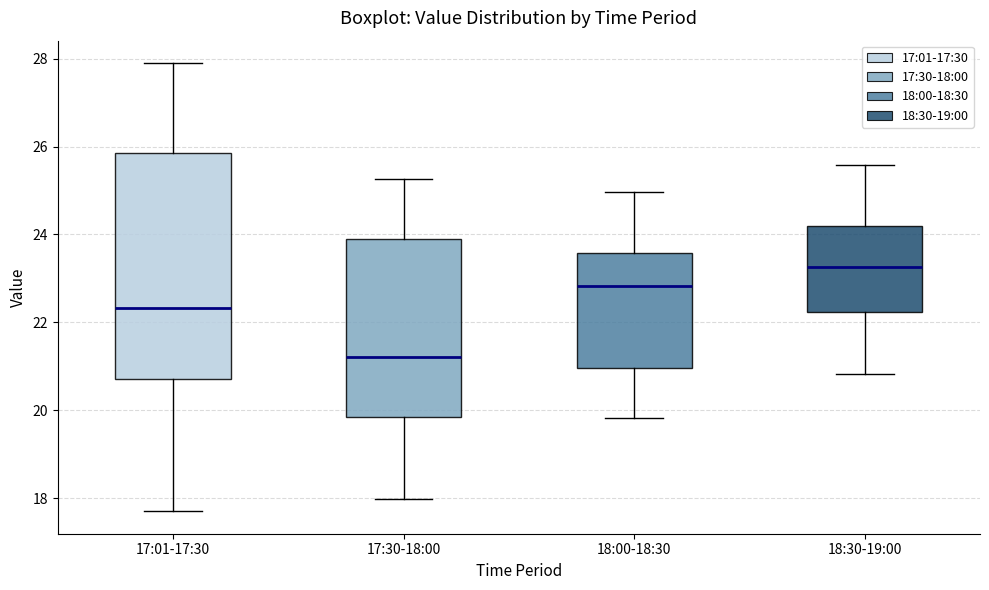

Which box has the highest median line?

18:30-19:00